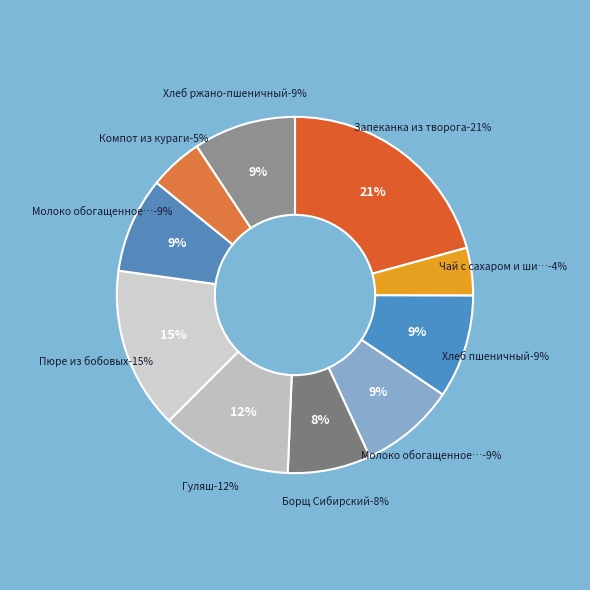

Combined, do Хлеб ржано-пшеничный and Молоко обогащенное (обед) account for over 50%?

No